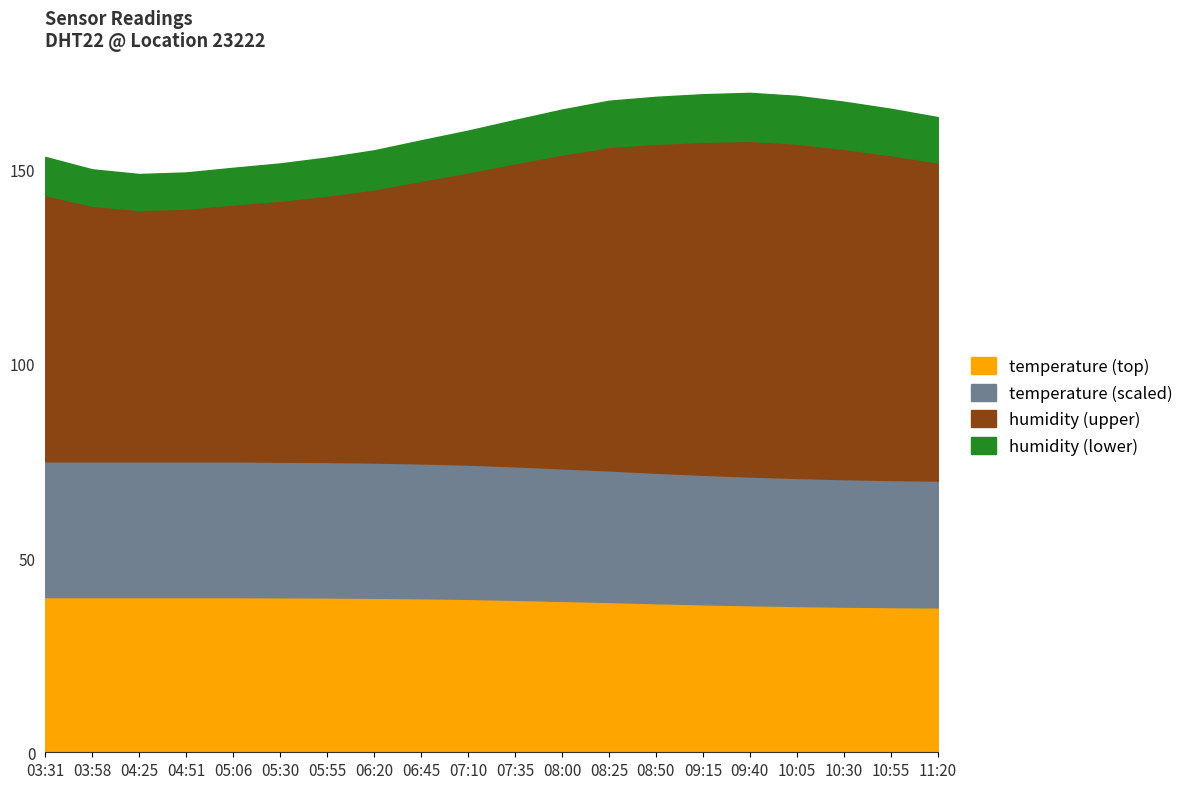

What is the label of the 10th point from the right?

07:35